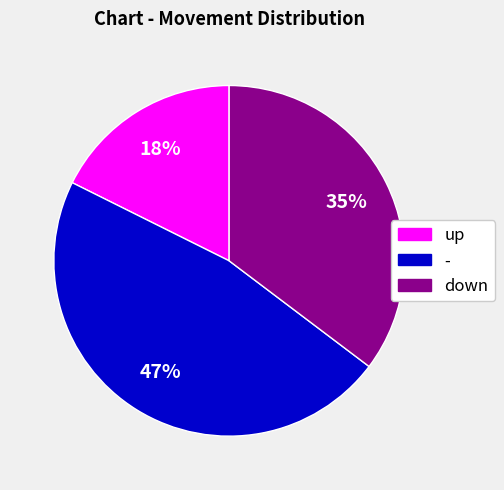

Is it true that up is 12% of the pie?

False